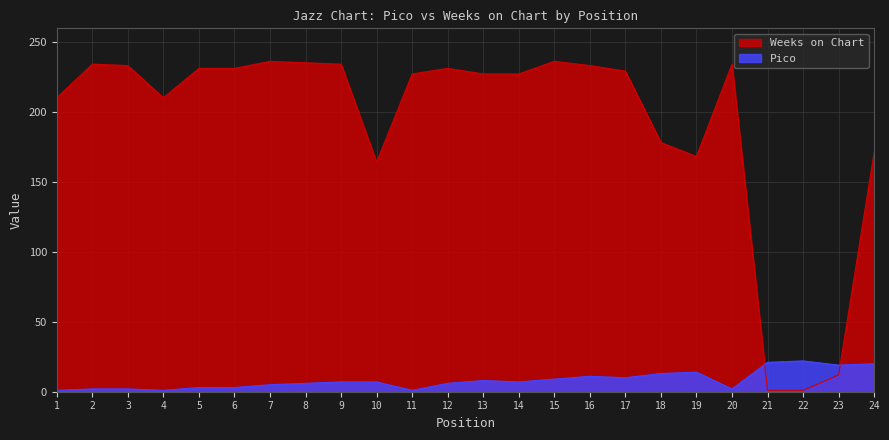

Which series has the largest range (max minus min)?

Weeks on Chart